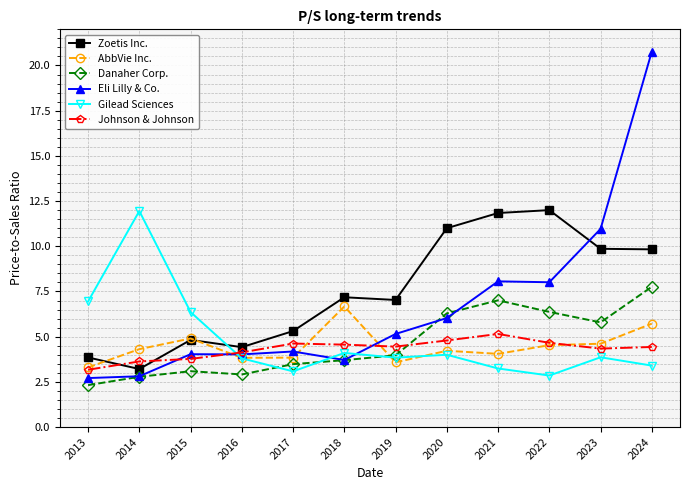

True or false: Eli Lilly & Co. and AbbVie Inc. intersect in this chart.

True